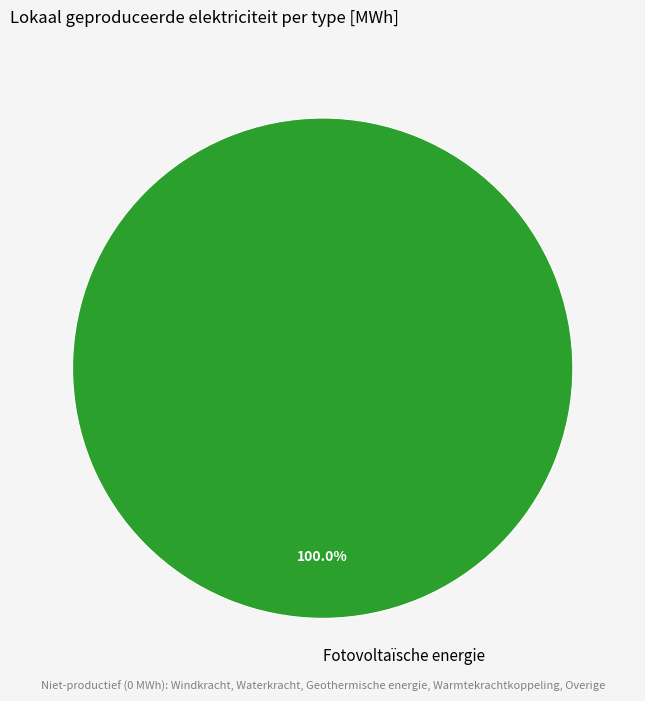

Rank the categories by value from lowest to highest.

Fotovoltaïsche energie